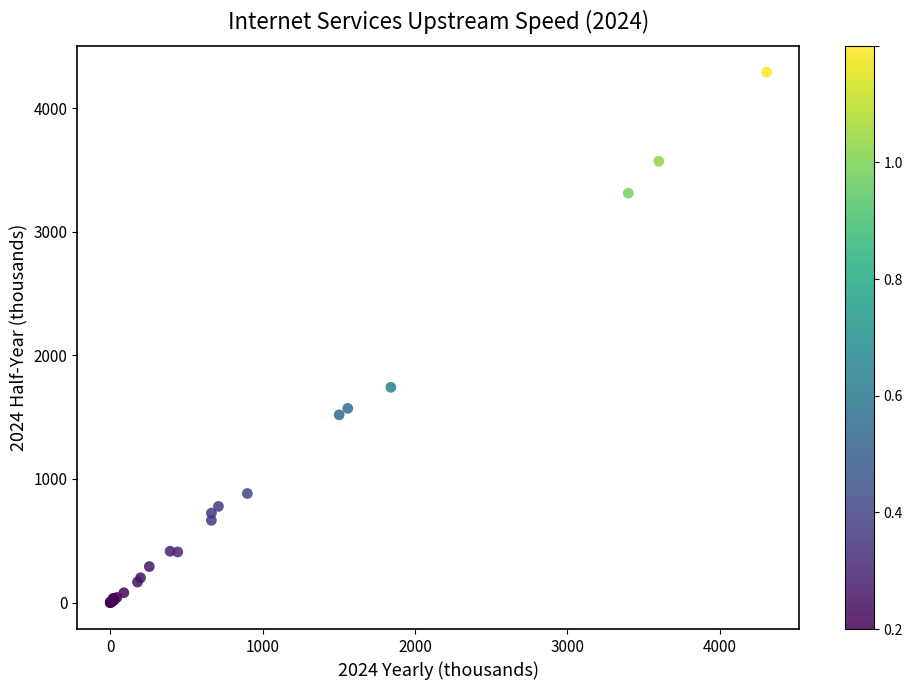

What Y value in the scatter plot is closest to 2146?

1742.3